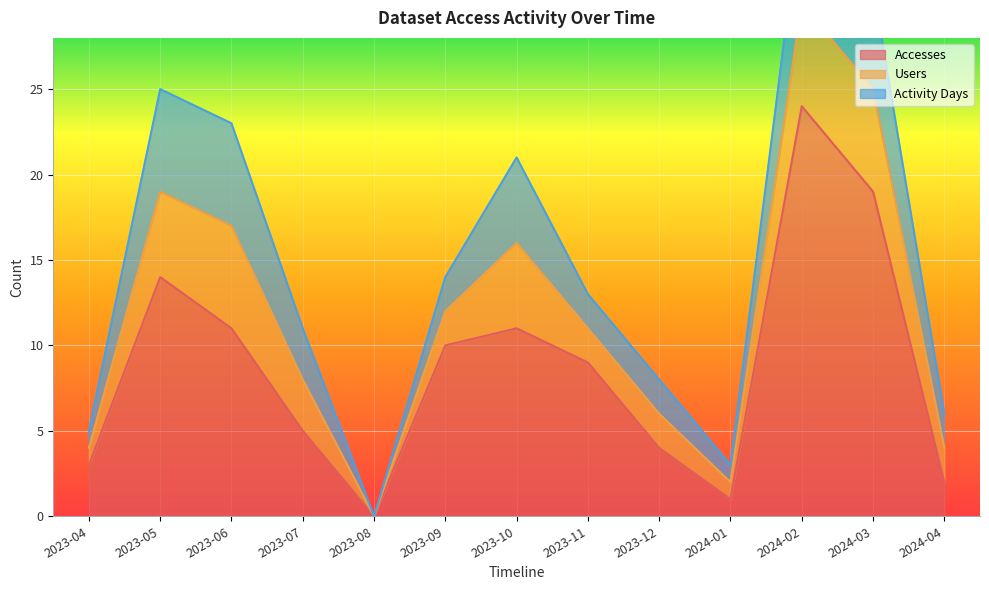

Reading right to left, extract all data points from this chart.

Accesses: 2	19	24	1	4	9	11	10	0	5	11	14	3
Users: 2	6	6	1	2	2	5	2	0	3	6	5	1
Activity Days: 2	6	6	1	2	2	5	2	0	3	6	6	1